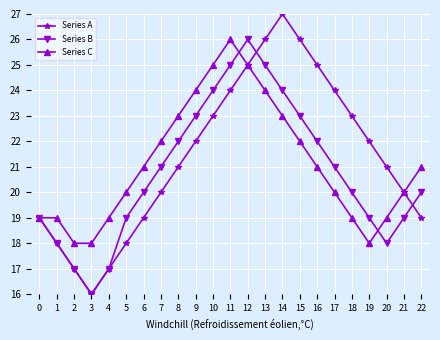

At which category does Series A reach its first local valley?

3